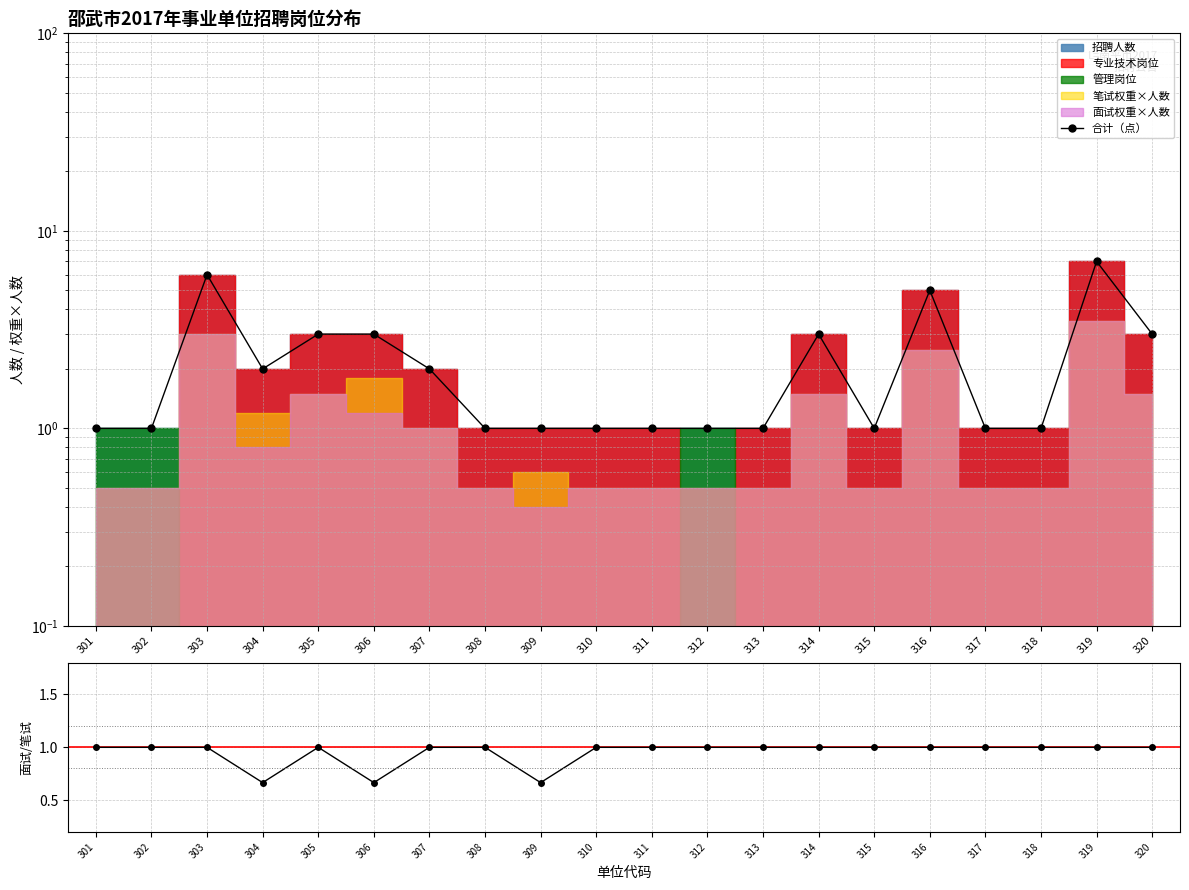

Between 315 and 316, which series saw the biggest shift?

合计（点）